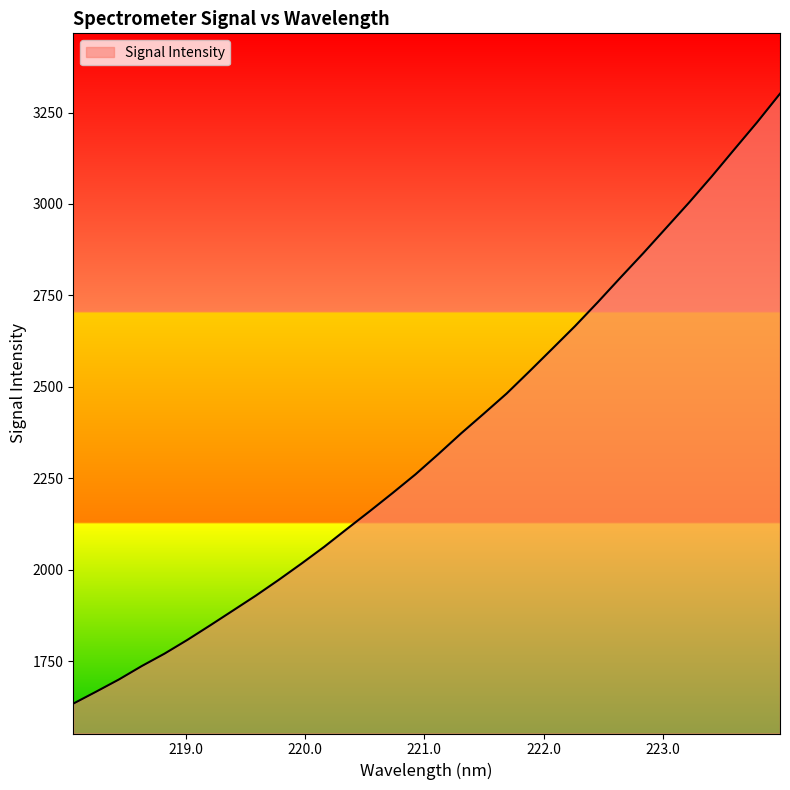

What is the minimum value shown in the chart?

1633.7